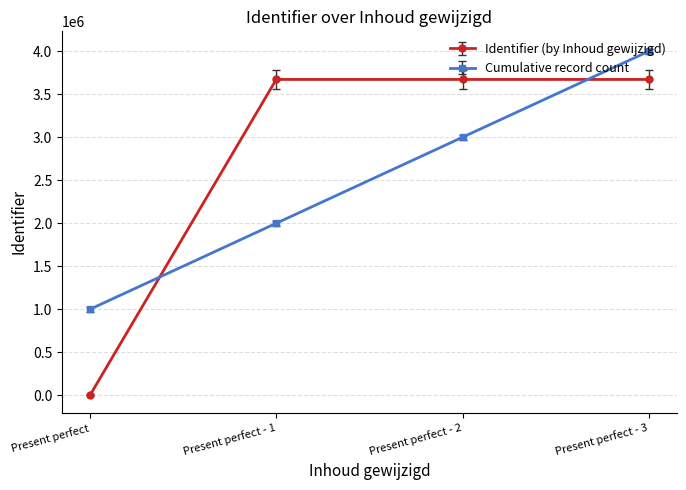

What is the label of the 1st point from the right?

Present perfect - 3